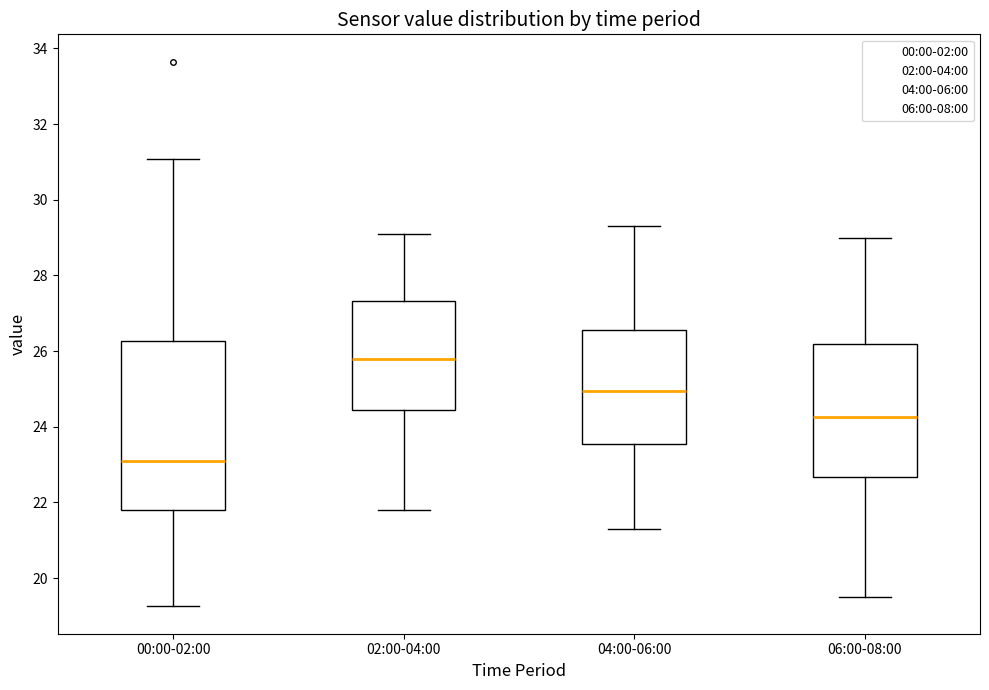

Where is the upper edge of the box for 02:00-04:00 on the y-axis? The values are not printed on the chart, so give them approximately, as read against the axis.

27.4